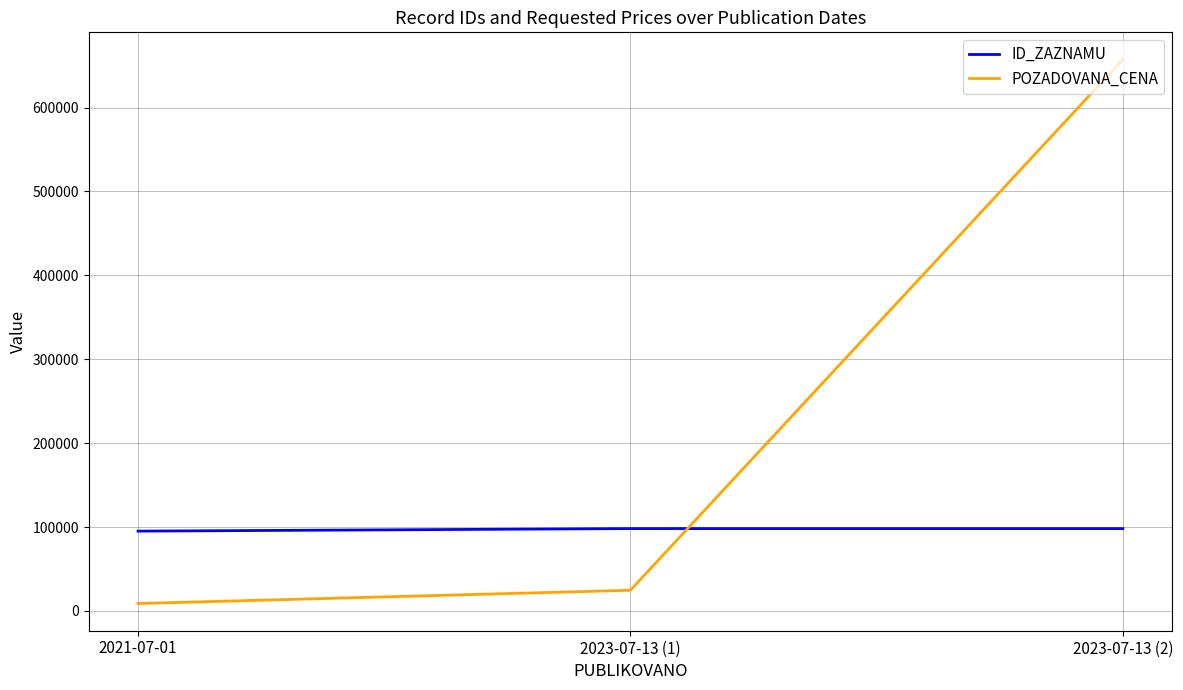

What is the sum of all POZADOVANA_CENA values?

690792